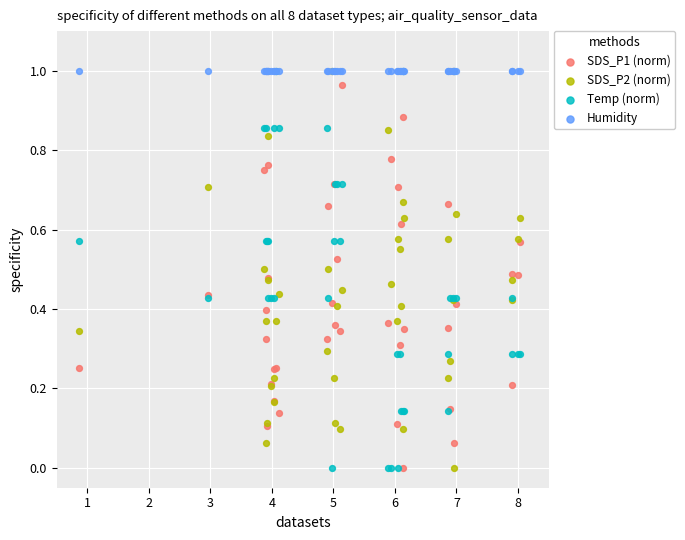

What are all the series names shown in the legend?

SDS_P1 (norm), SDS_P2 (norm), Temp (norm), Humidity